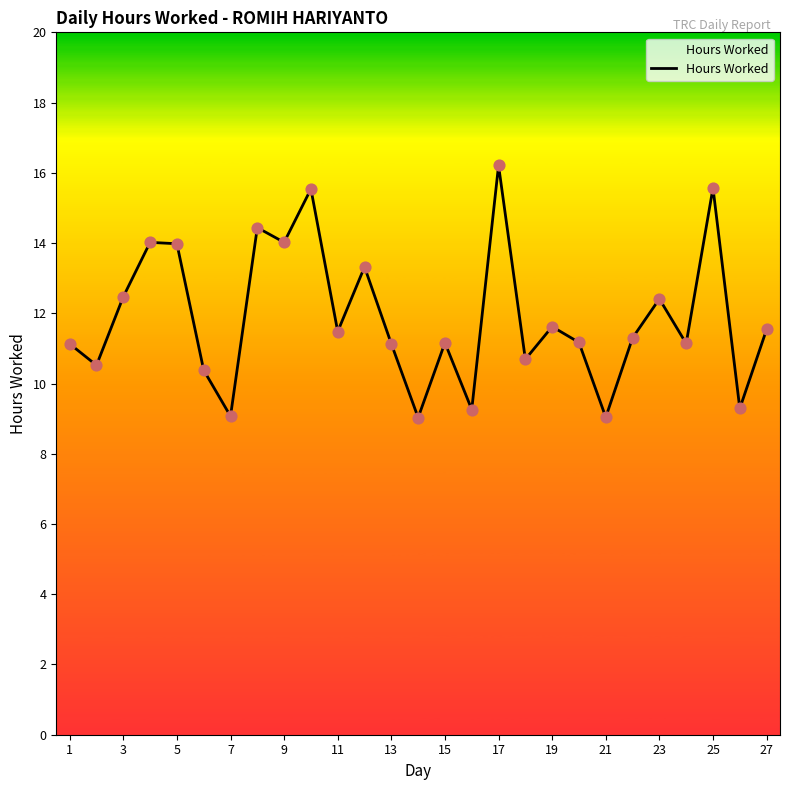

What is the greatest value displayed?

16.2